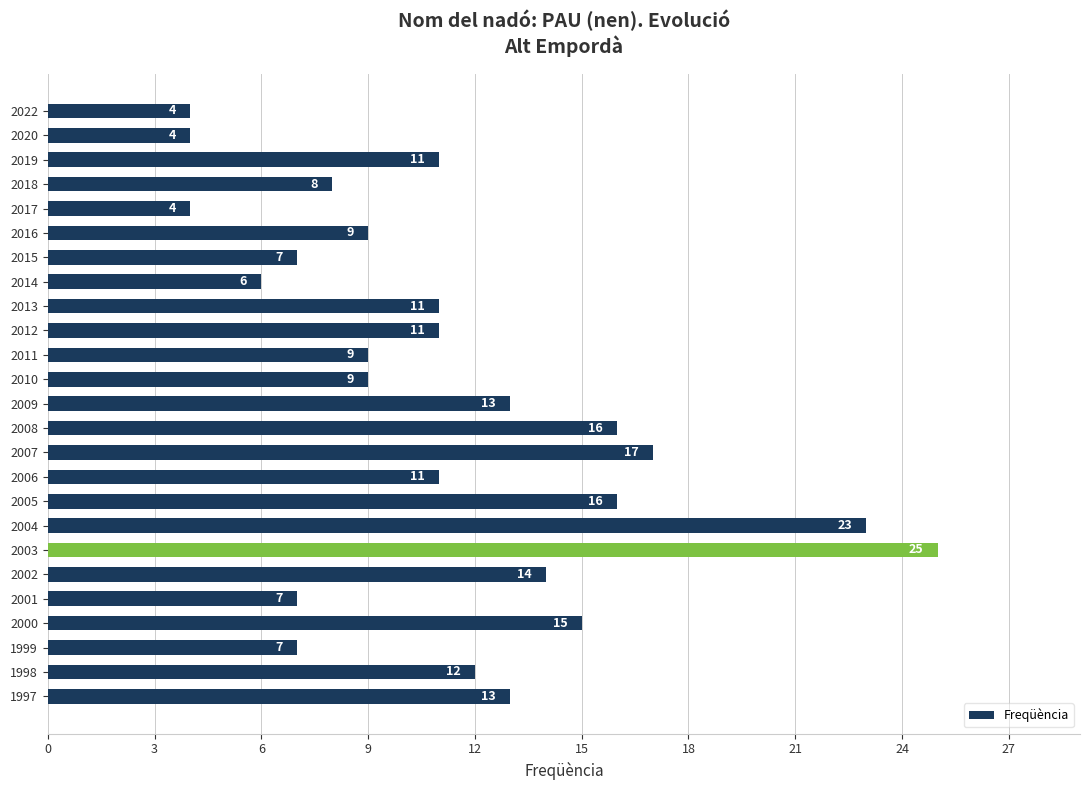

The value at 2003 is 25. True or false?

True